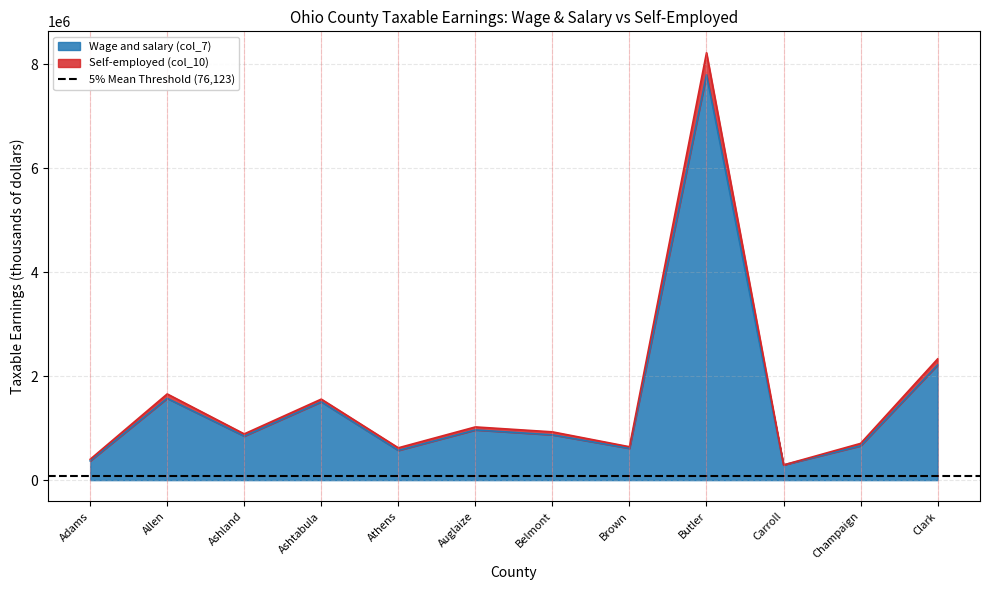

The value of Wage and salary (col_7) at Ashtabula is 2481806. True or false?

False